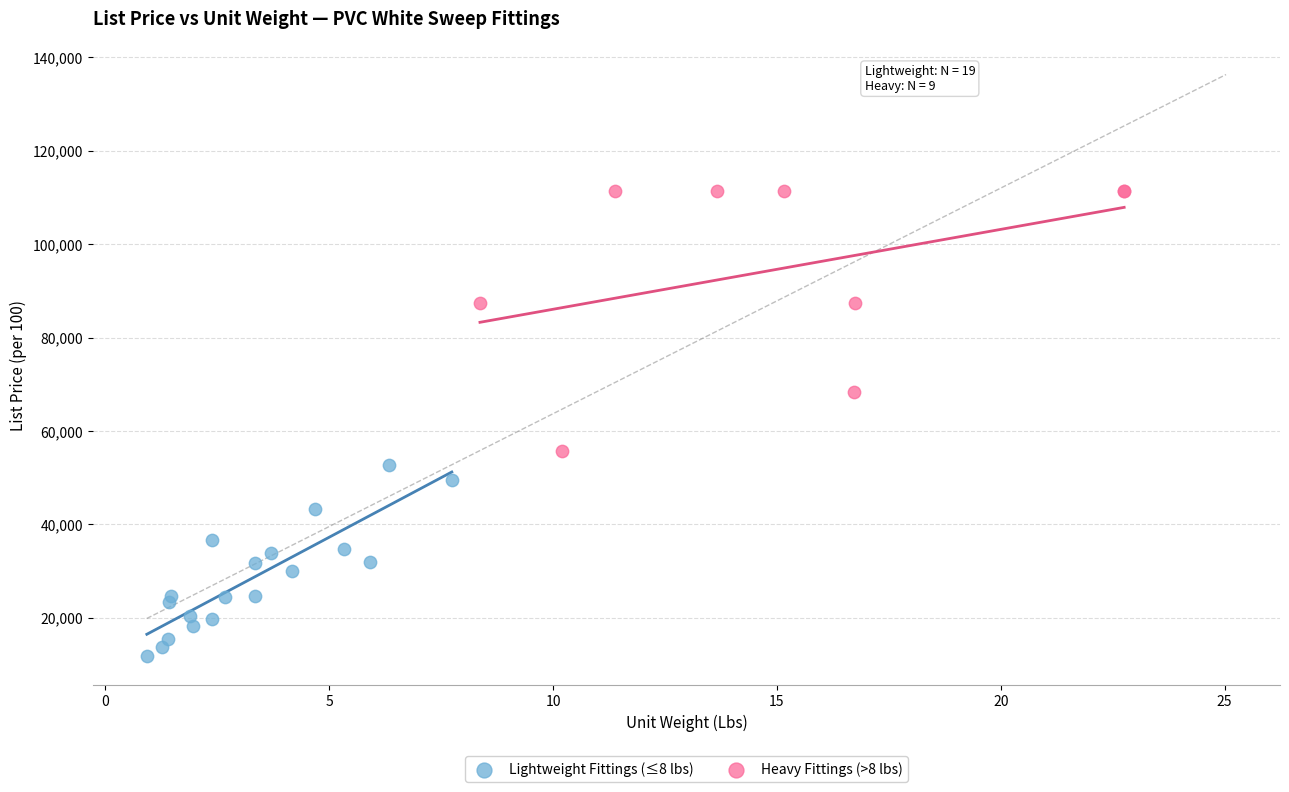

Which series reaches the minimum Y coordinate?

Lightweight Fittings (≤8 lbs)